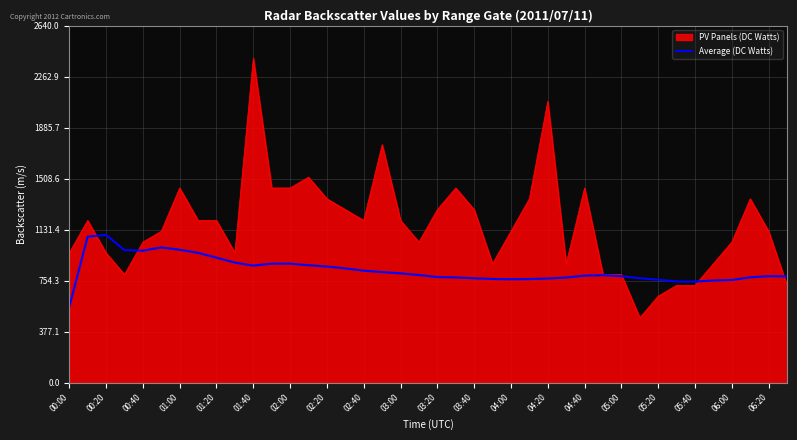

What is the maximum value shown in the chart?

2400.0